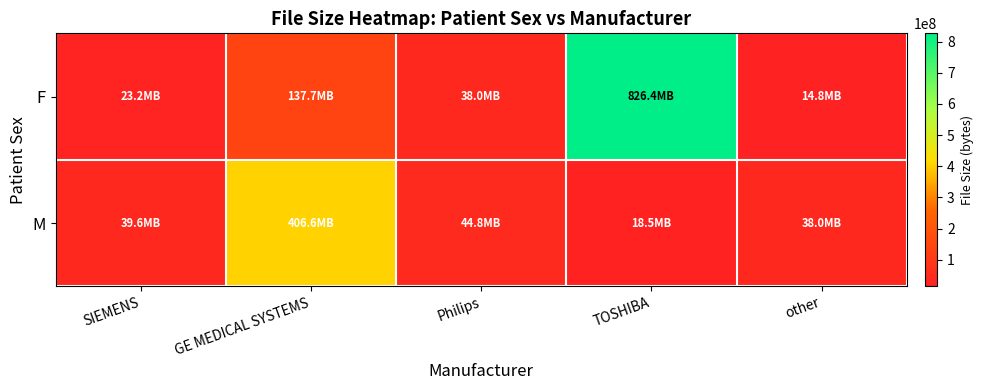

What is the spread (max minus min) of values at TOSHIBA?

807981988